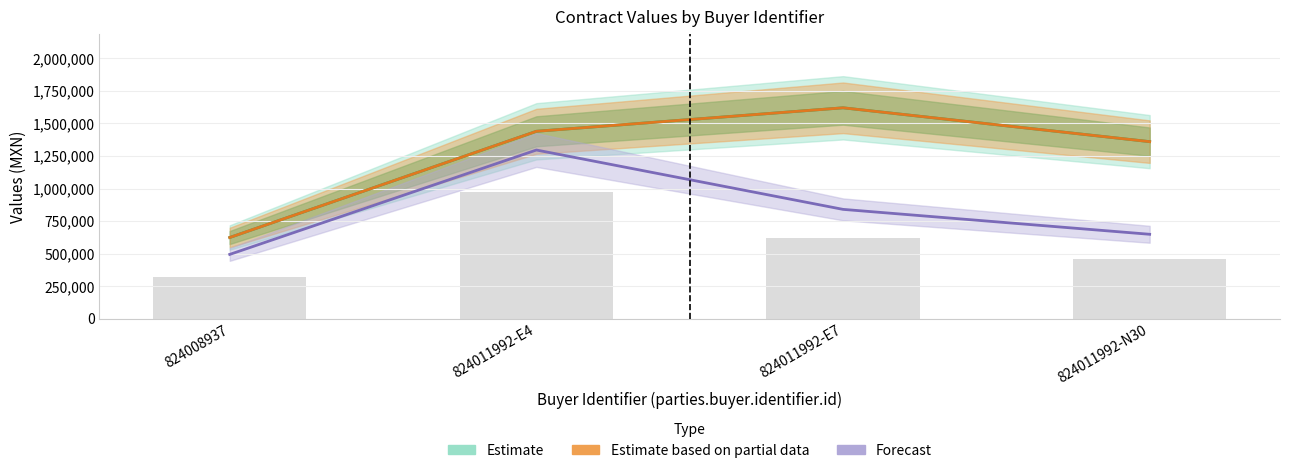

What position from the left is 824008937?

1